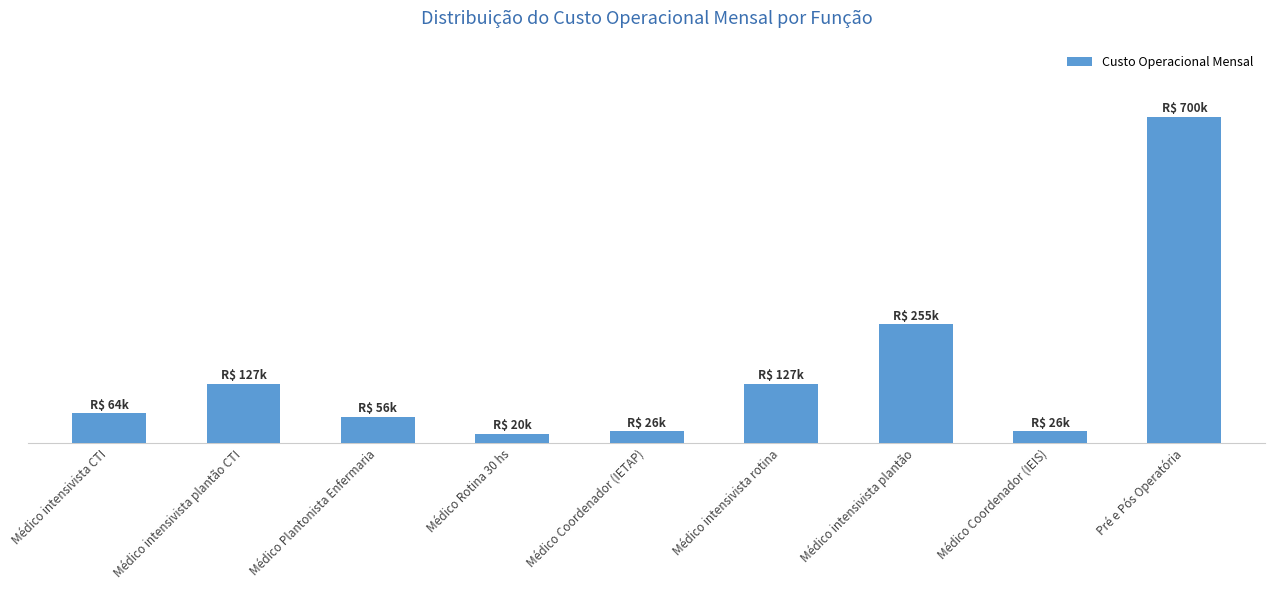

Between Médico Plantonista Enfermaria and Pré e Pós Operatória, which is larger?

Pré e Pós Operatória